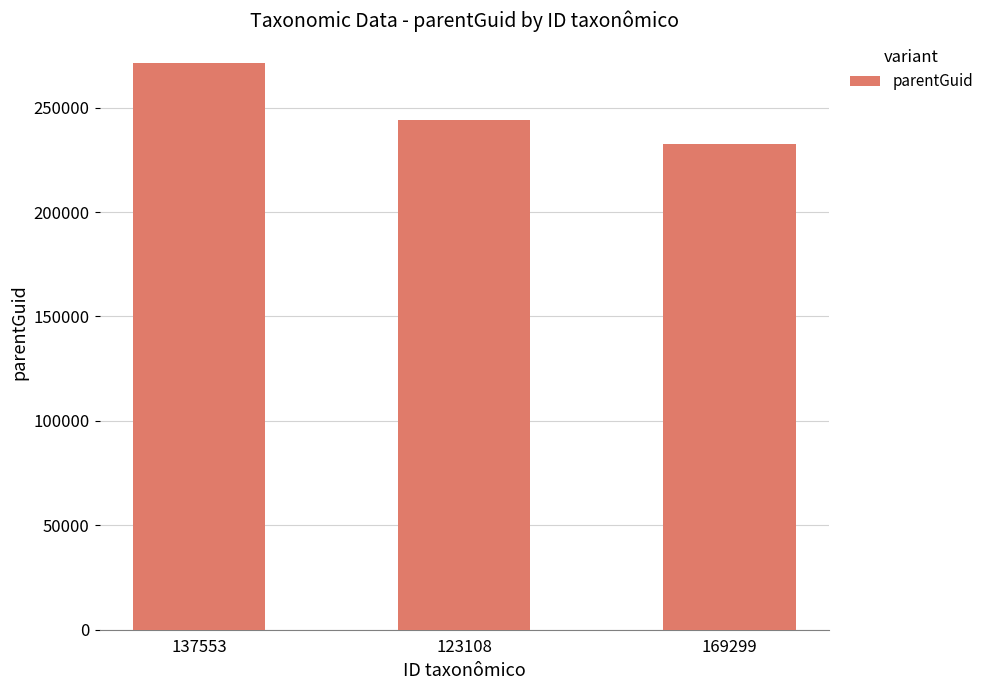

Which category has the highest value across all series?

137553